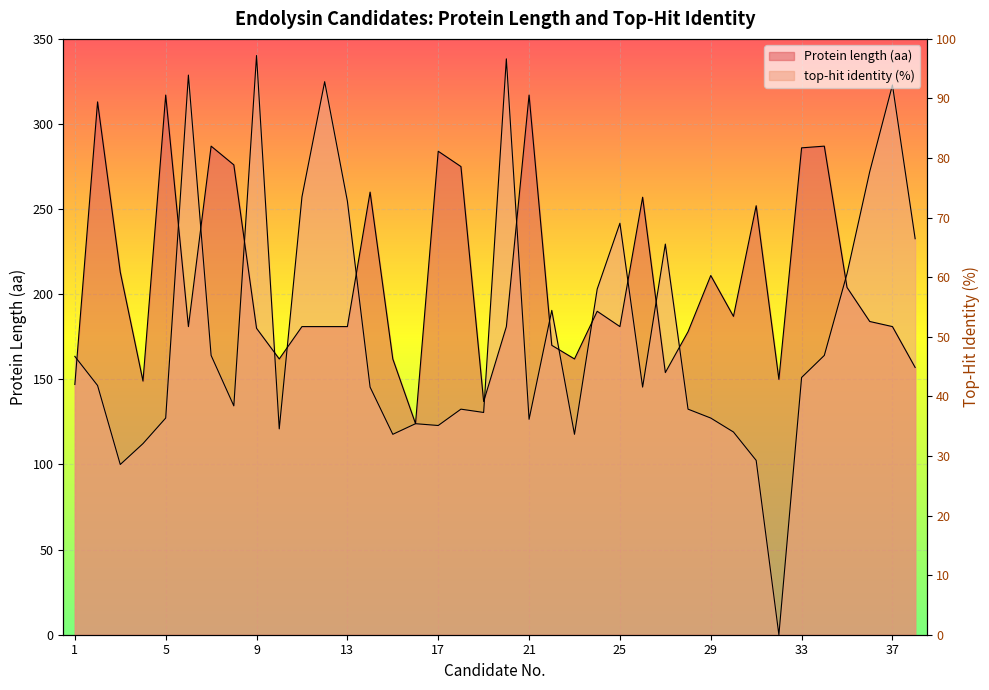

Which has a higher value, 27 or 24?

24